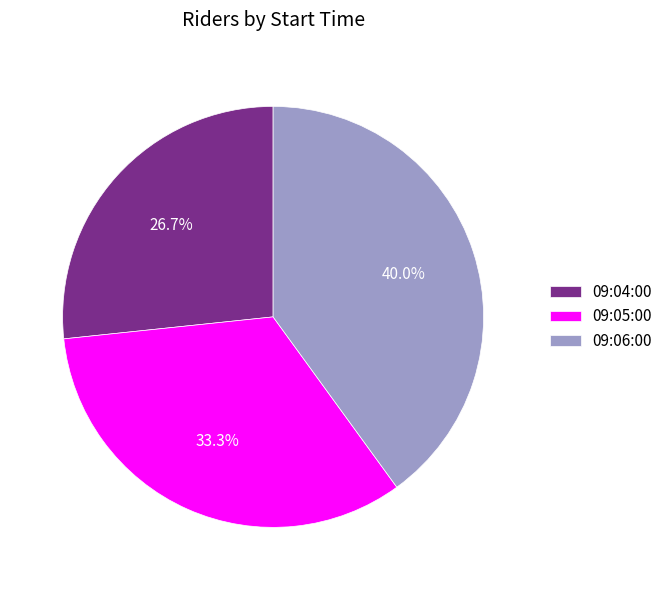

Does any single category account for the majority?

No